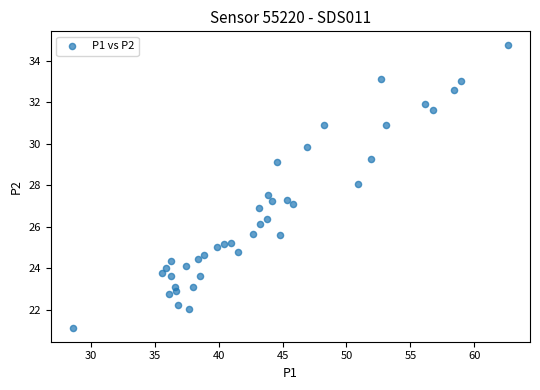

What is the range of Y values (max minus min)?

13.6